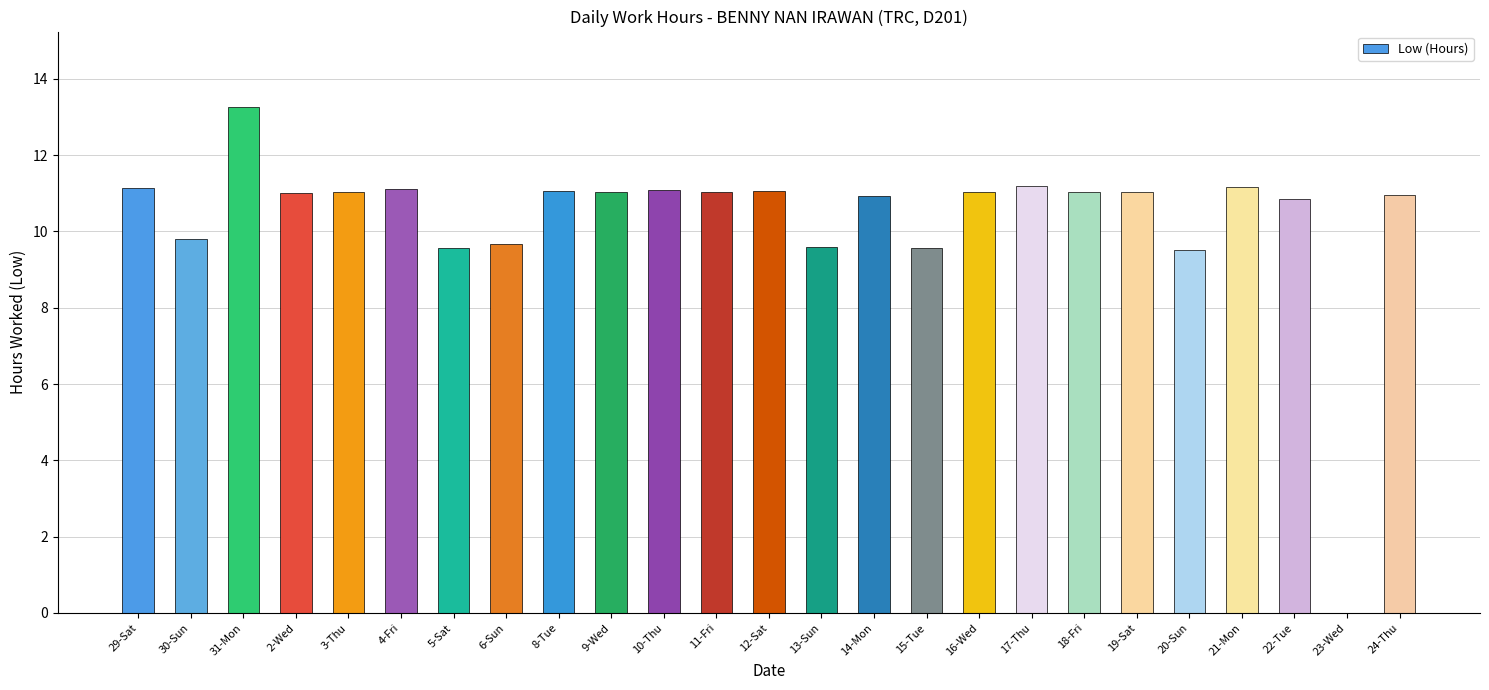

Read the value at 20-Sun.

9.5